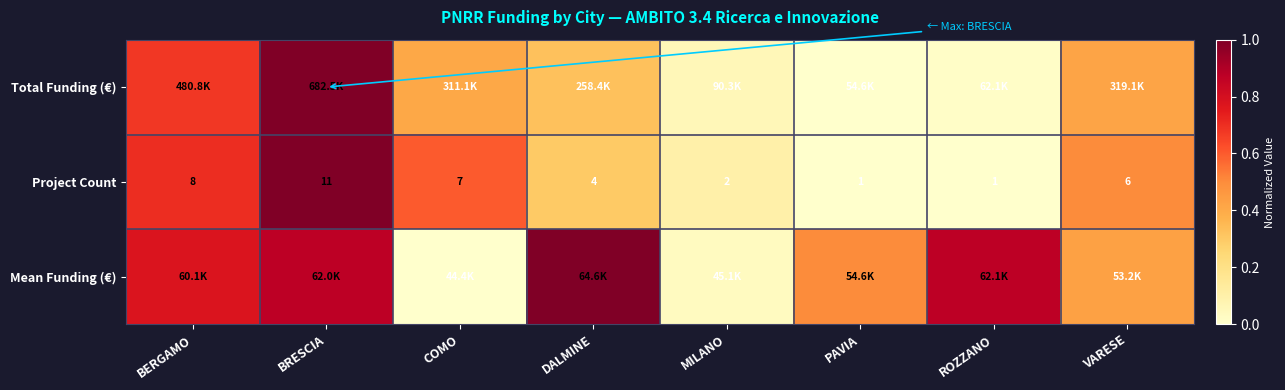

What is the spread (max minus min) of values at BERGAMO?

0.1